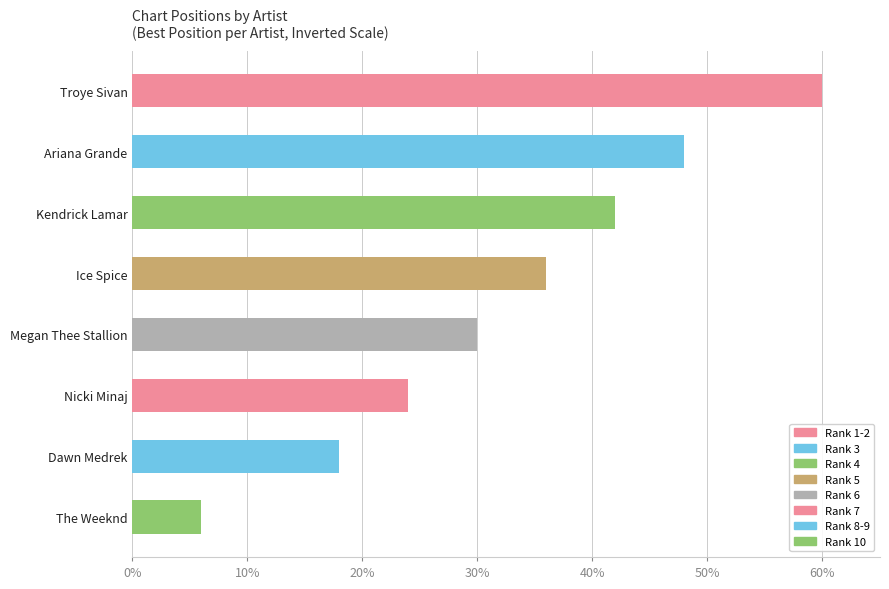

Rank the categories by value from lowest to highest.

The Weeknd, Dawn Medrek, Nicki Minaj, Megan Thee Stallion, Ice Spice, Kendrick Lamar, Ariana Grande, Troye Sivan